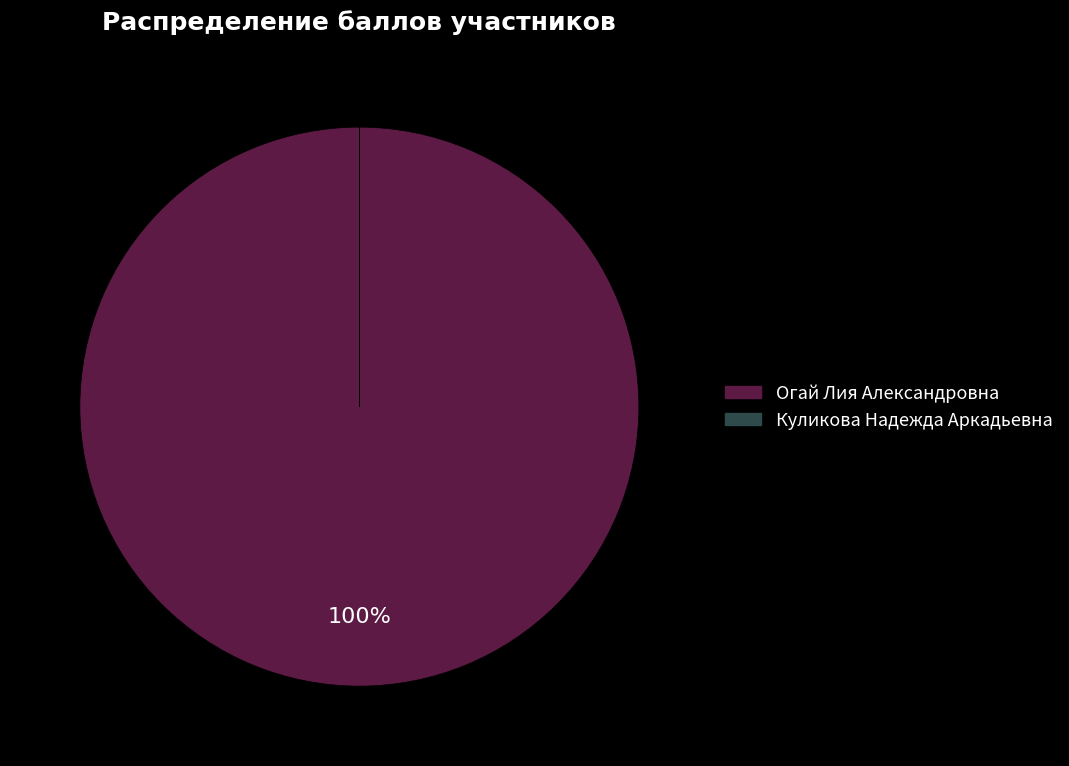

To the nearest percent, what is the average slice percentage?

50%